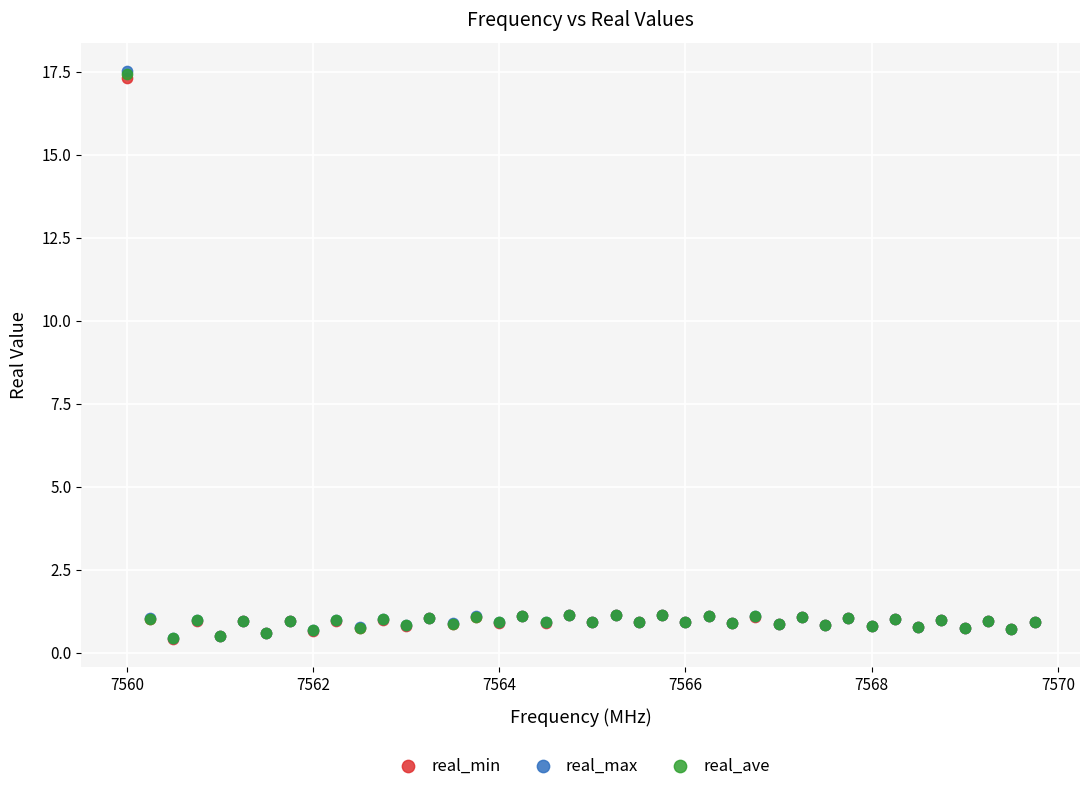

Which series has the largest Y range (max minus min)?

real_max